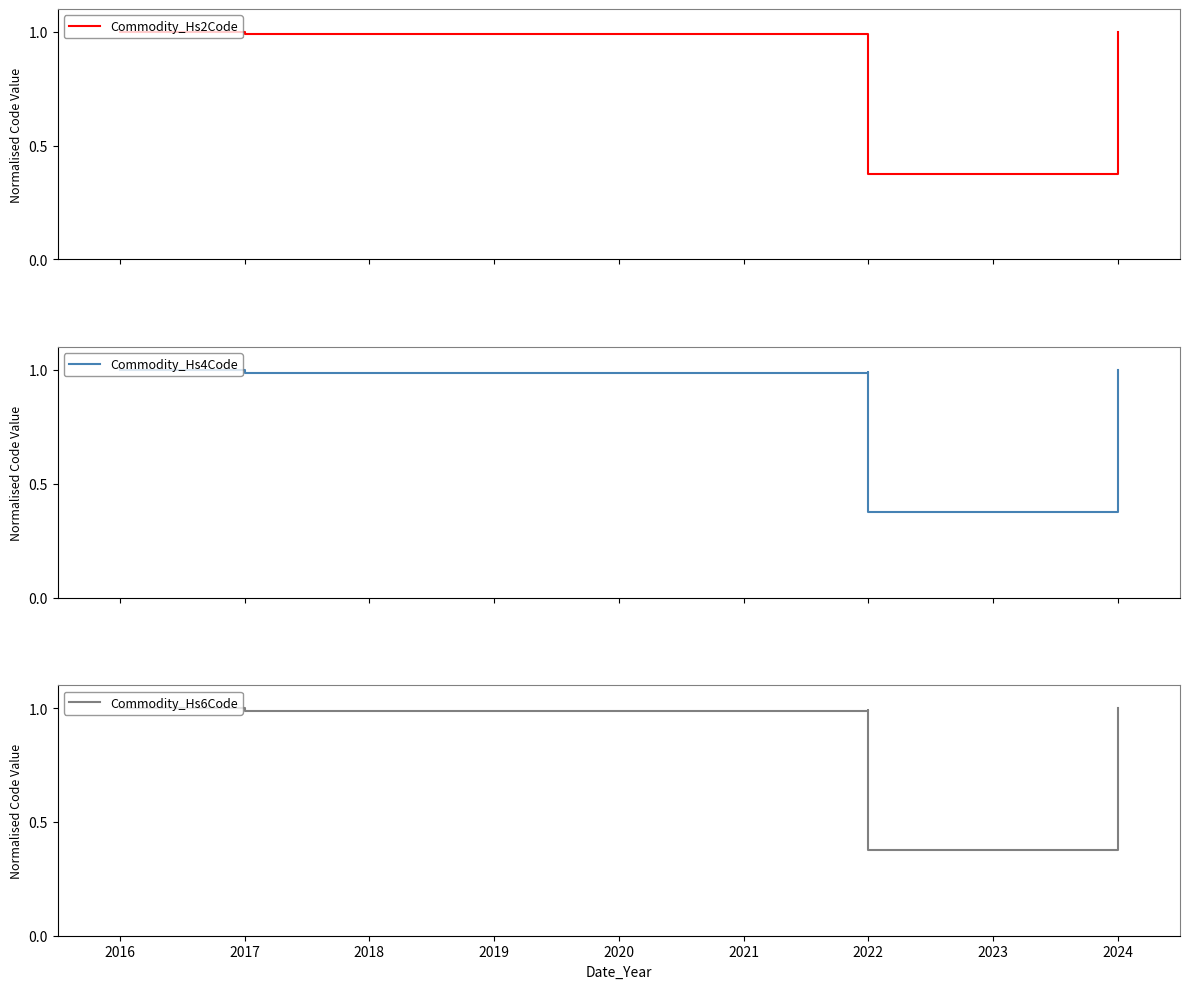

List the labels in order of Commodity_Hs6Code value, smallest first.

2022, 2024, 2018, 2017, 2017, 2022, 2022, 2024, 2016